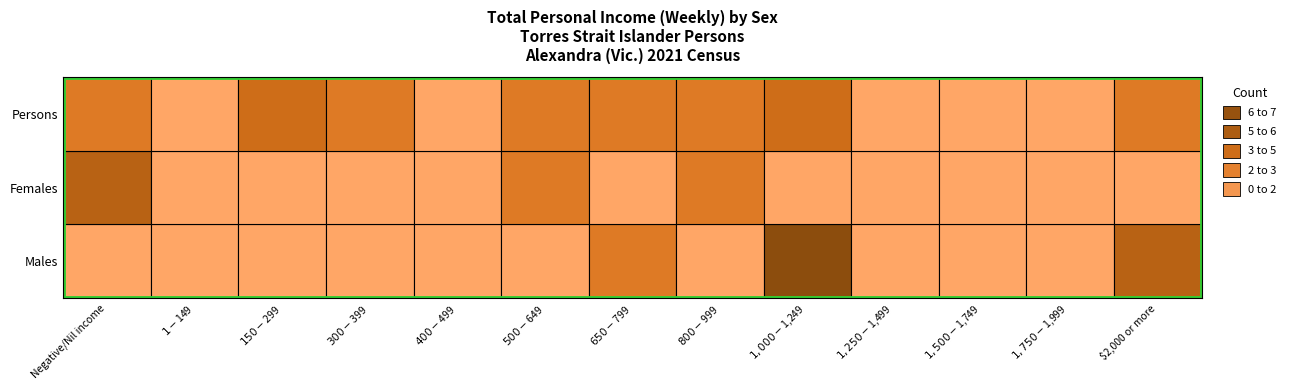

Count the Females values in the range 0 to 1.

10